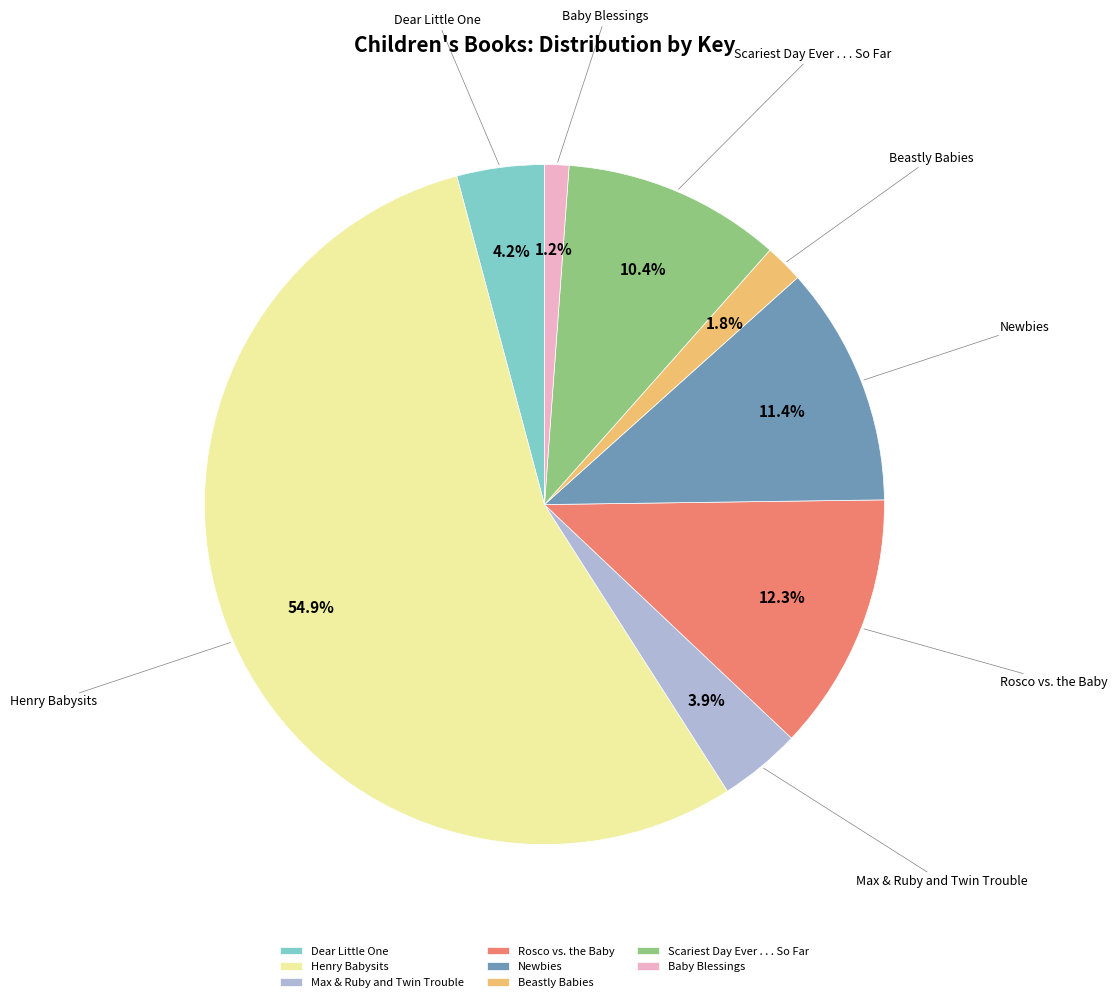

How many slices are in this pie chart?

8